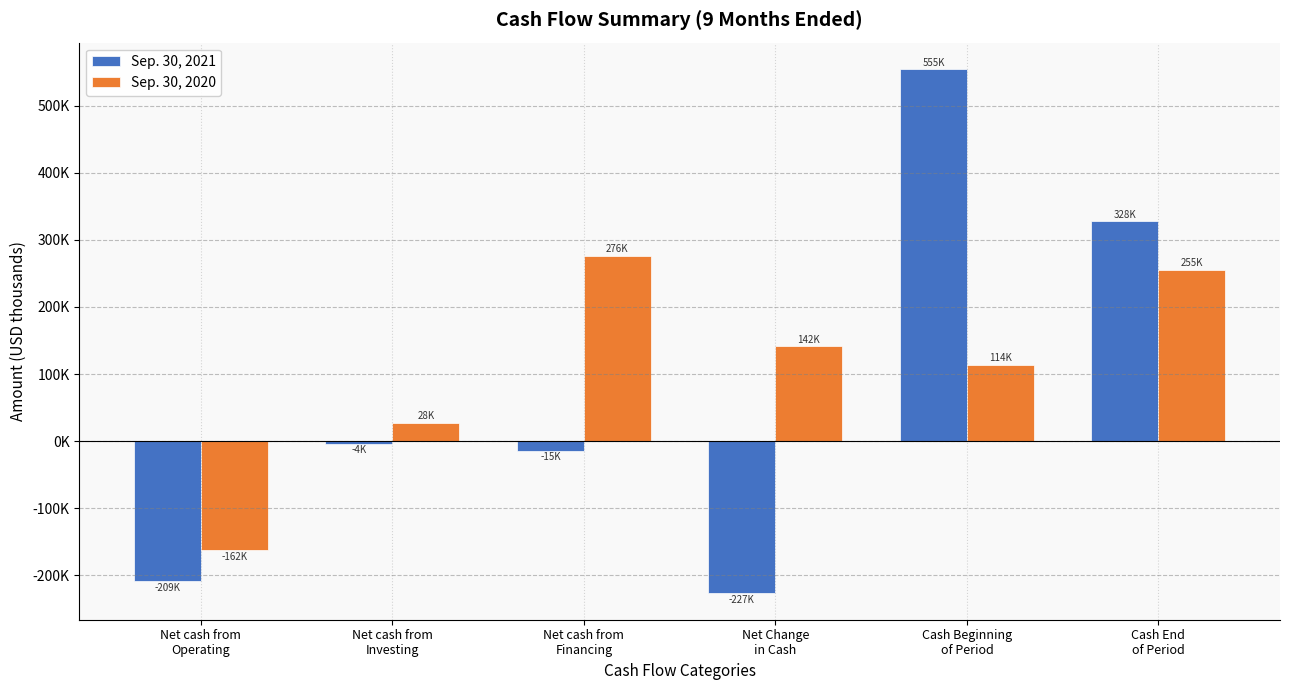

List the series in order of their peak value, lowest first.

Sep. 30, 2020, Sep. 30, 2021